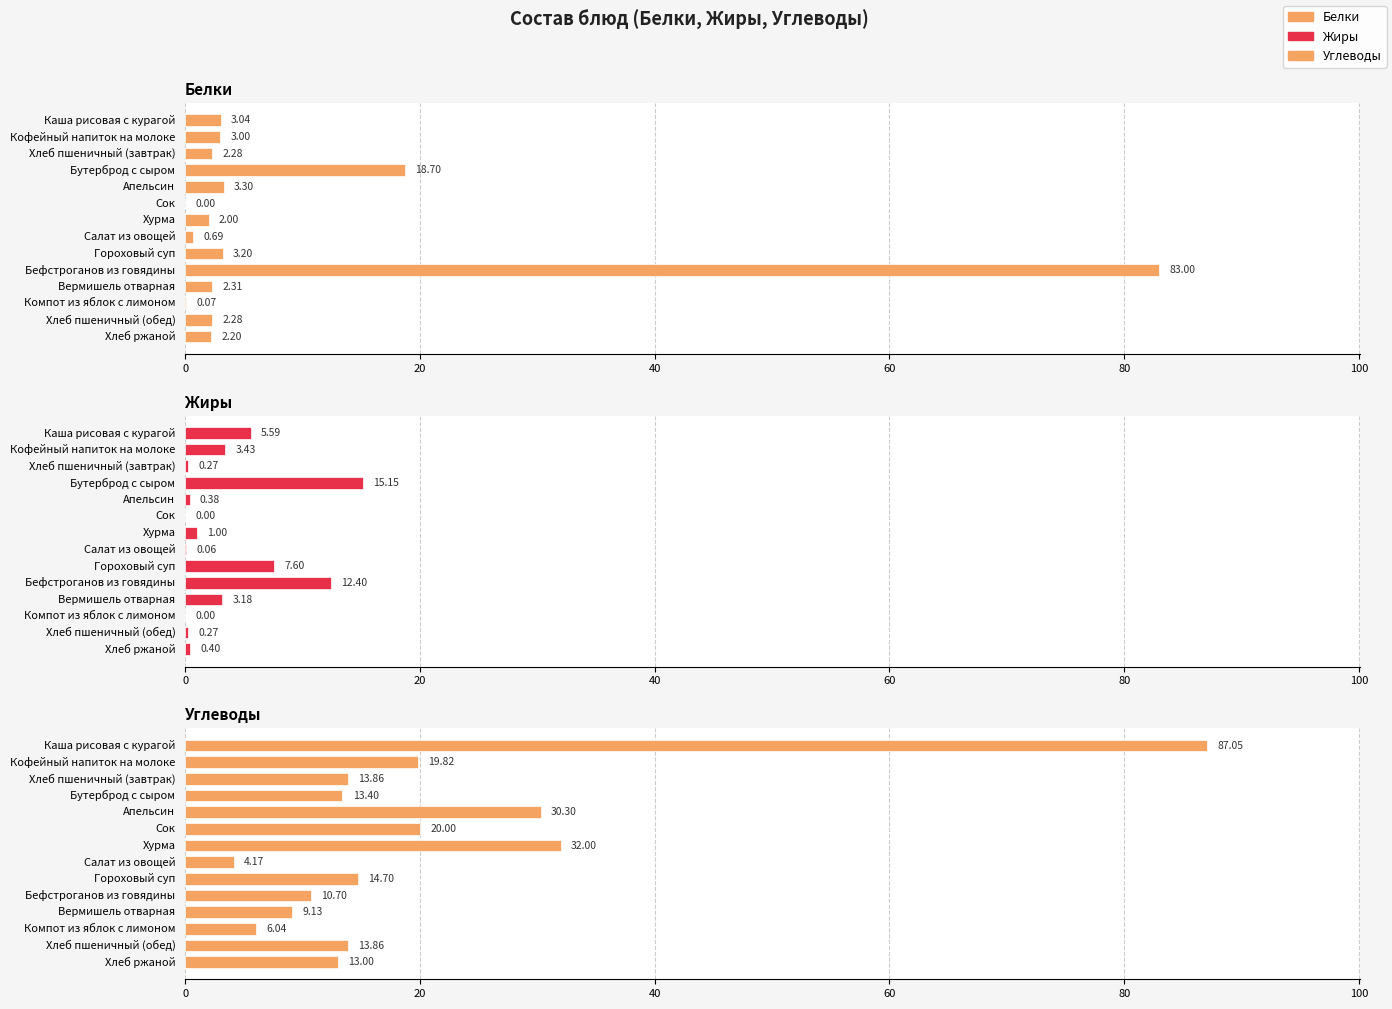

How many distinct data groups are displayed?

3